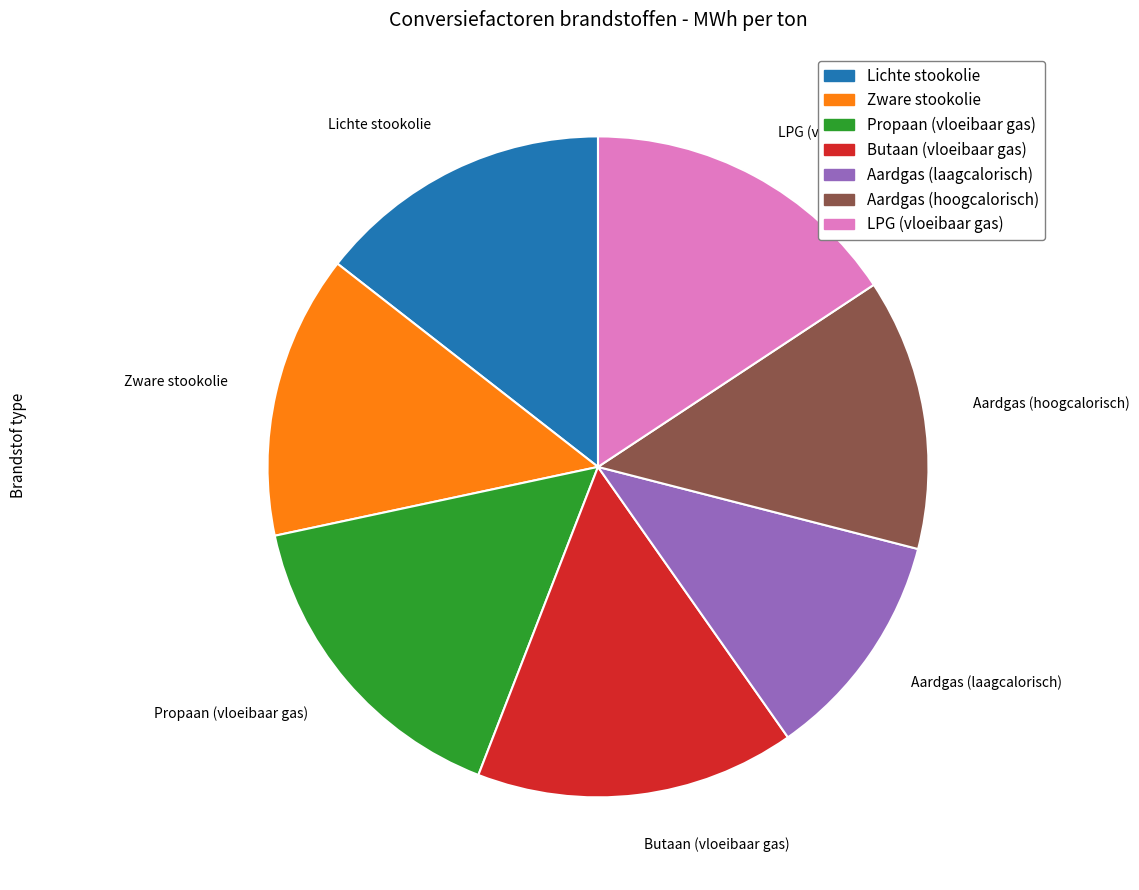

How many slices are in this pie chart?

7